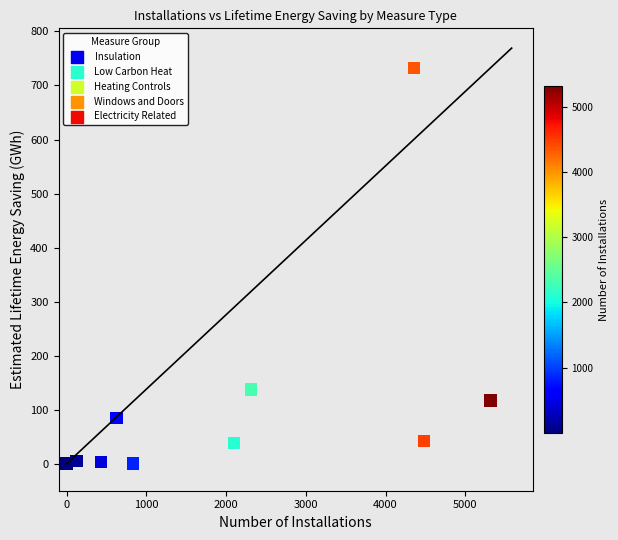

What is the range of Y values (max minus min)?

732.5